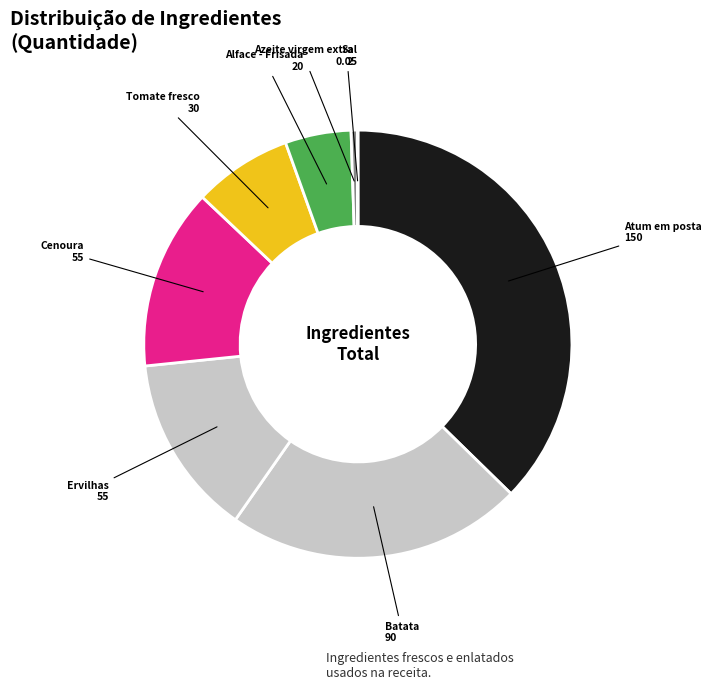

Do Ervilhas and Tomate fresco together represent more than half of the pie?

No